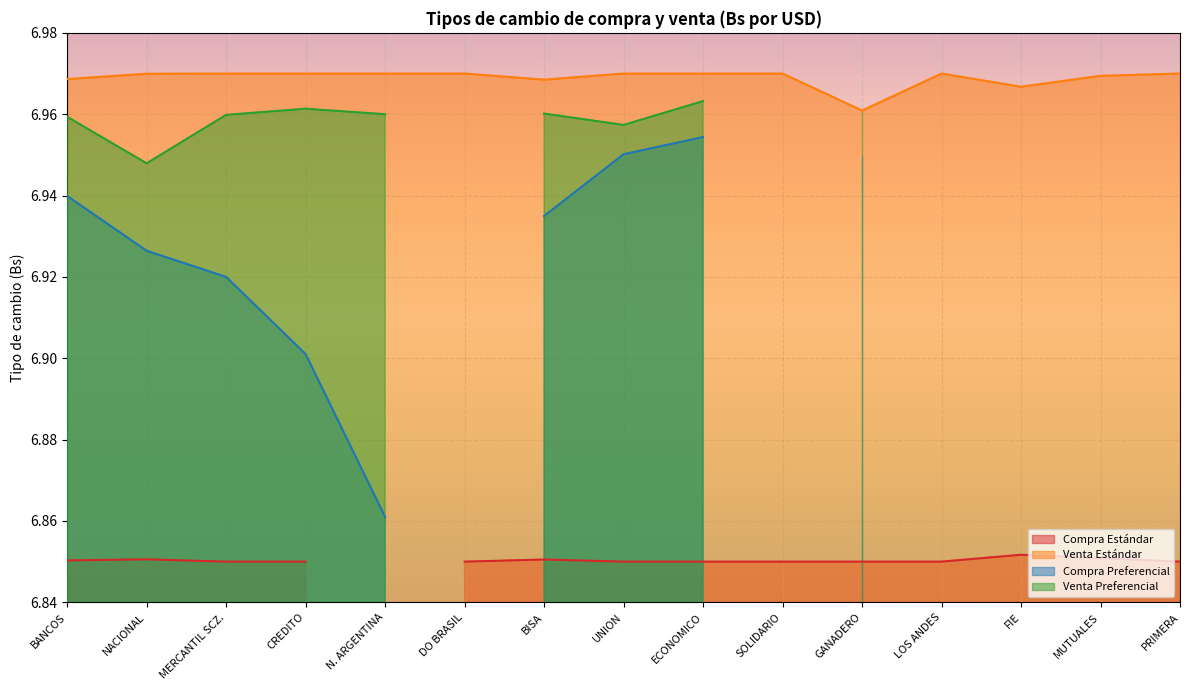

What is the difference between the highest and lowest values at BANCOS?

0.1